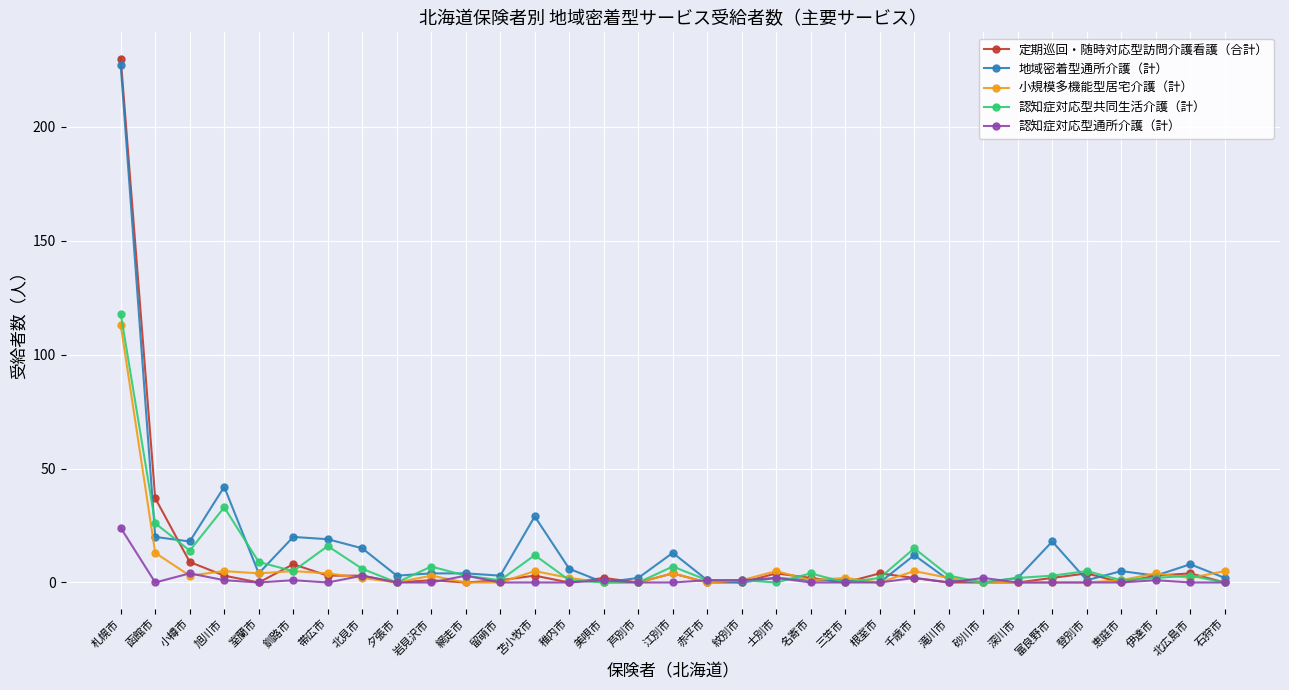

After their last crossing, which series has the higher values: 小規模多機能型居宅介護（計） or 認知症対応型共同生活介護（計）?

小規模多機能型居宅介護（計）